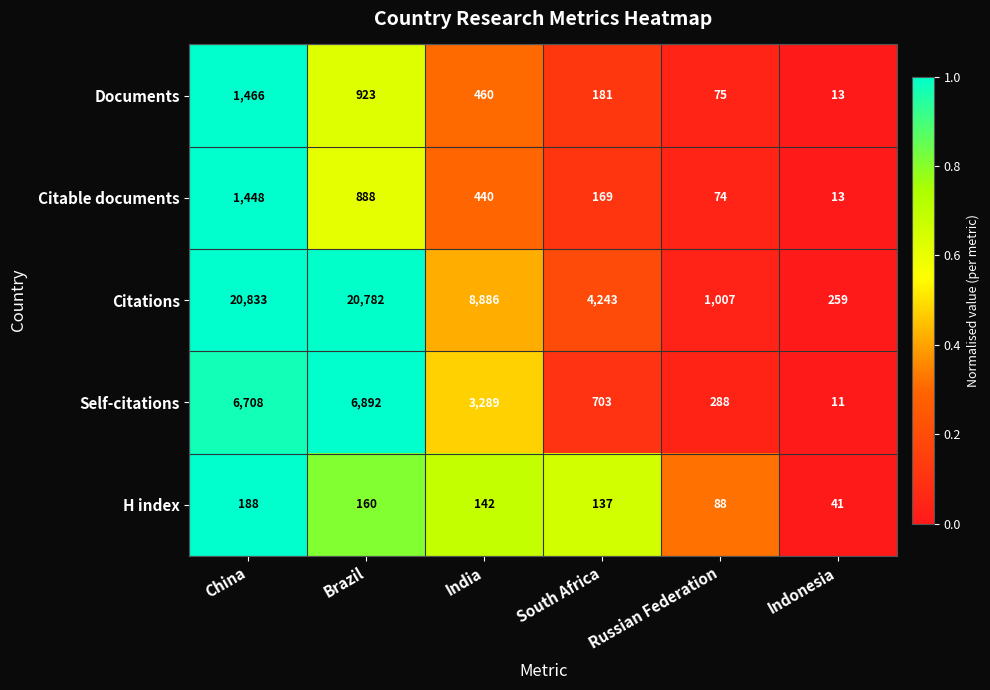

Is the value of Citations at South Africa greater than the value of H index at India?

Yes